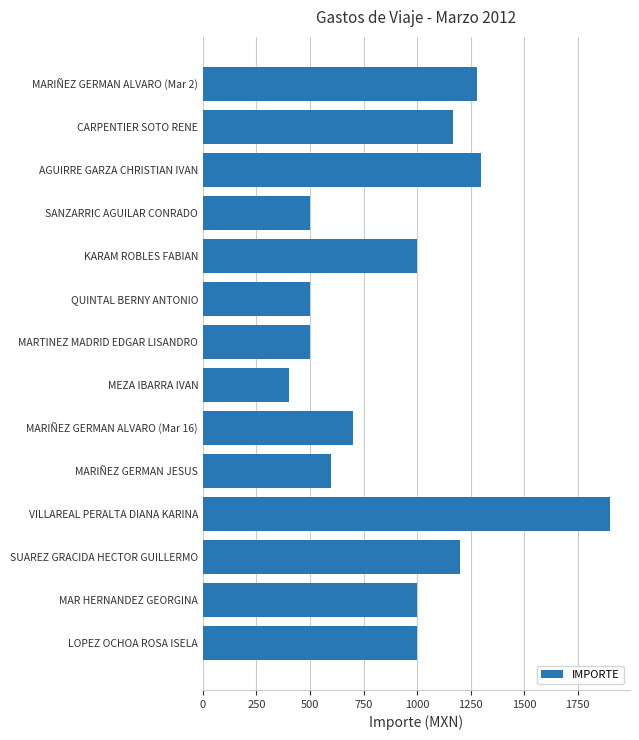

What is the value of the 4th bar from the top?

500